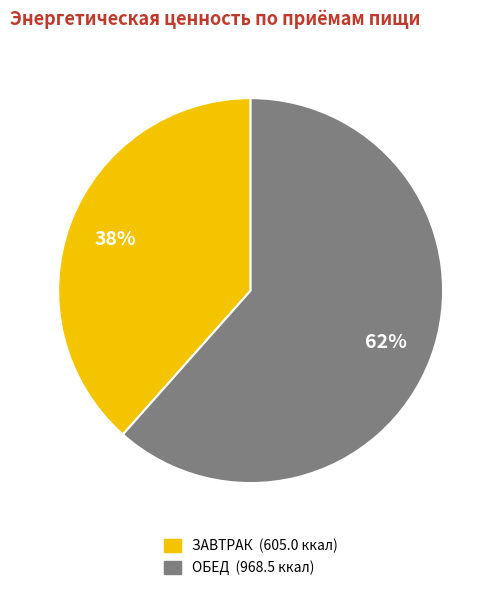

What is the ratio of the value at ЗАВТРАК to the value at ОБЕД?

0.6